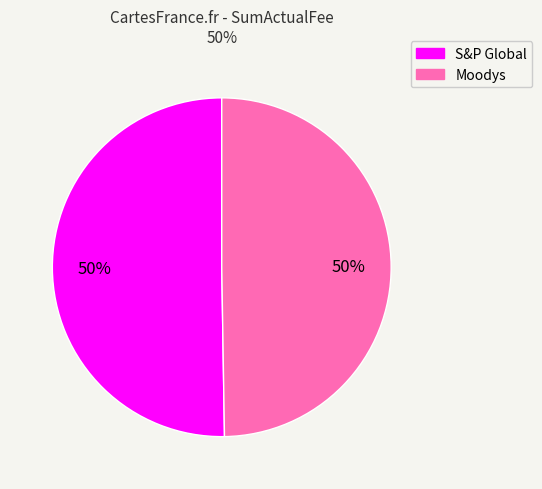

Approximately how many times larger is the value at Moodys compared to S&P Global?

1.0